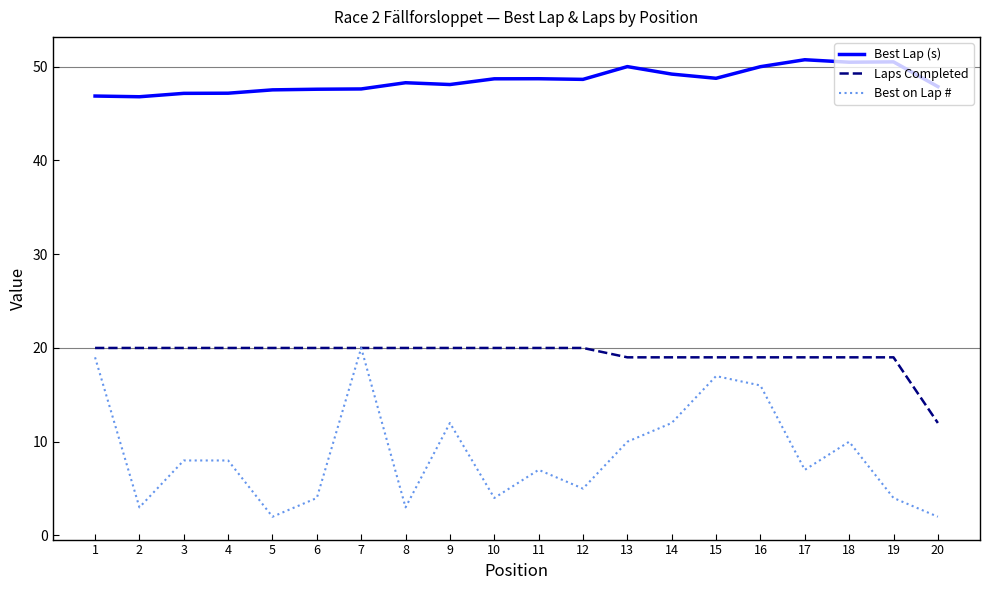

What is the minimum value for Laps Completed?

12.0